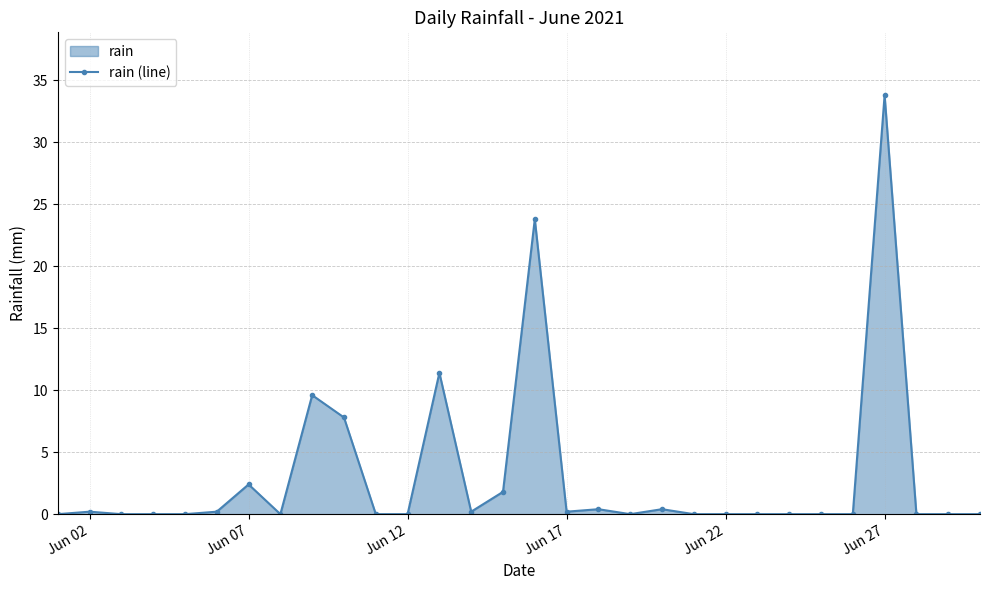

What is the difference between the maximum and second lowest values?

33.8